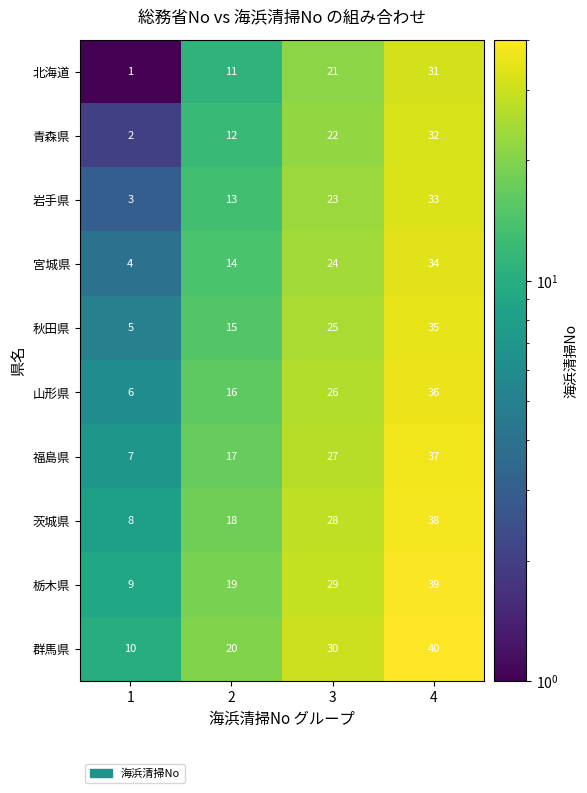

List the labels in order of 茨城県 value, largest first.

4, 3, 2, 1